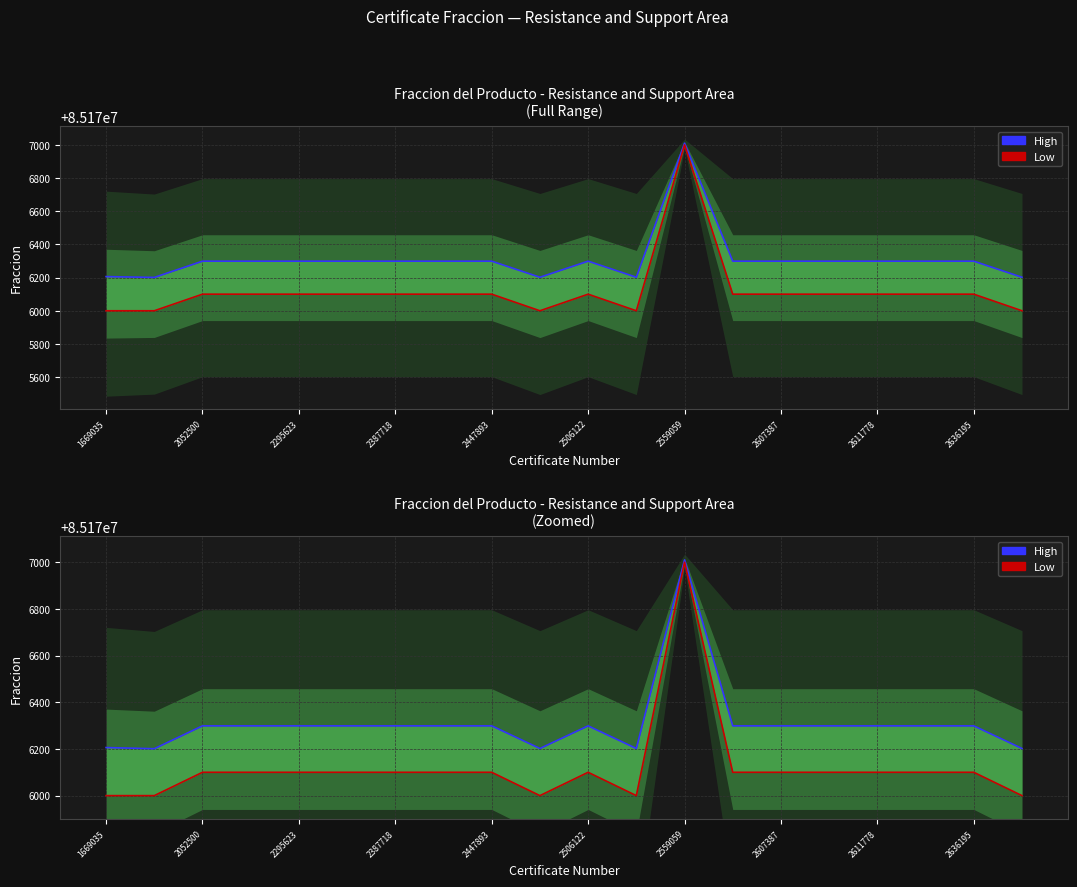

At which category does Low reach its first local peak?

2506122